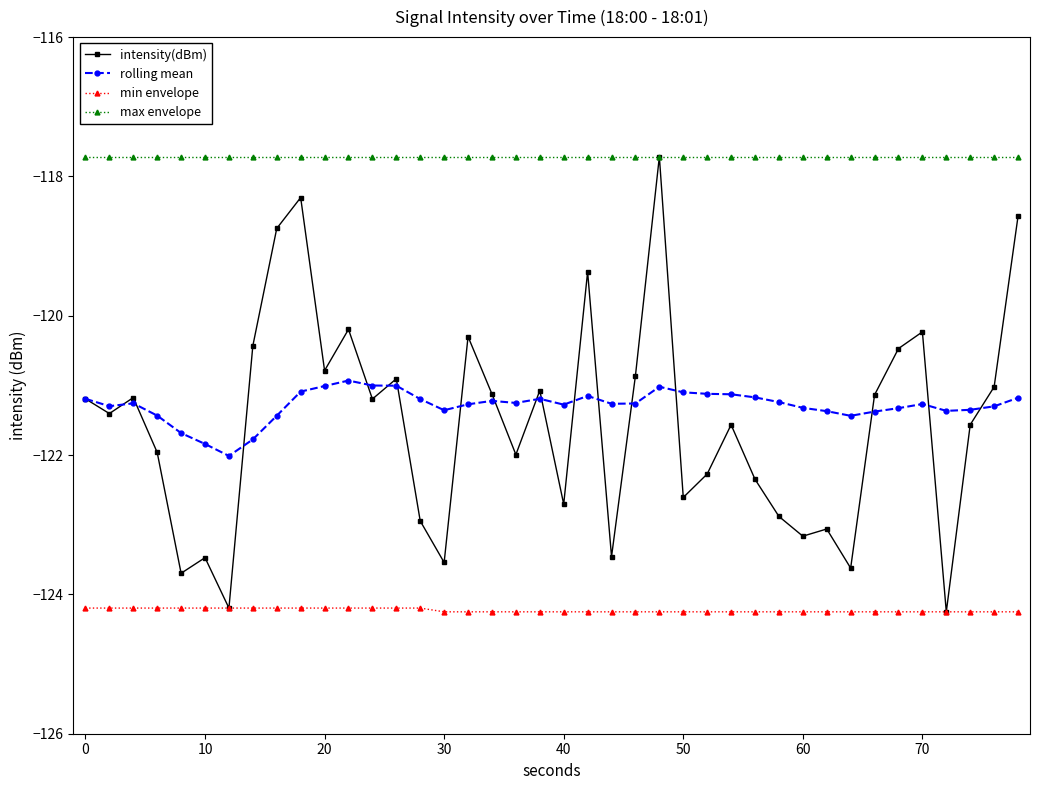

True or false: rolling mean and max envelope intersect in this chart.

False